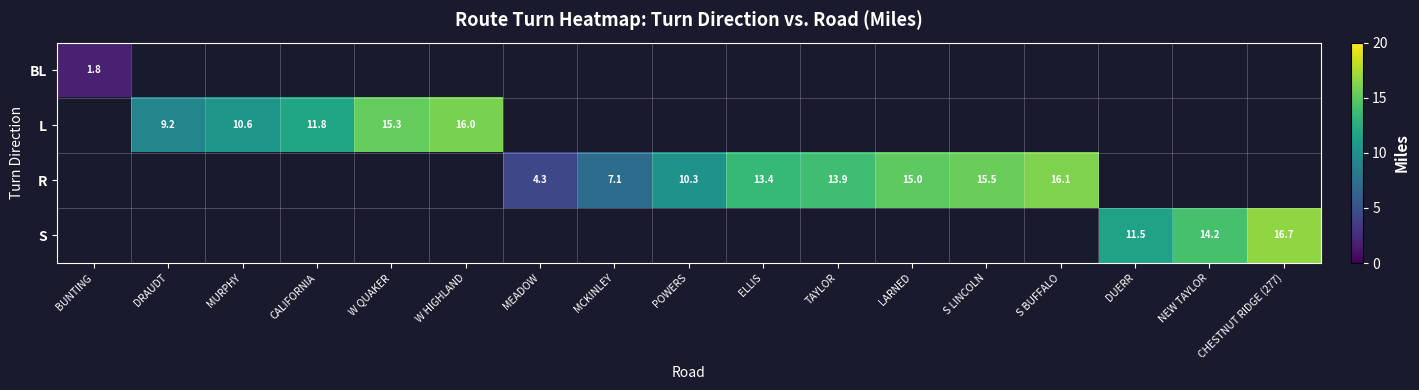

The value of S at CHESTNUT RIDGE (277) is 16.7. True or false?

True